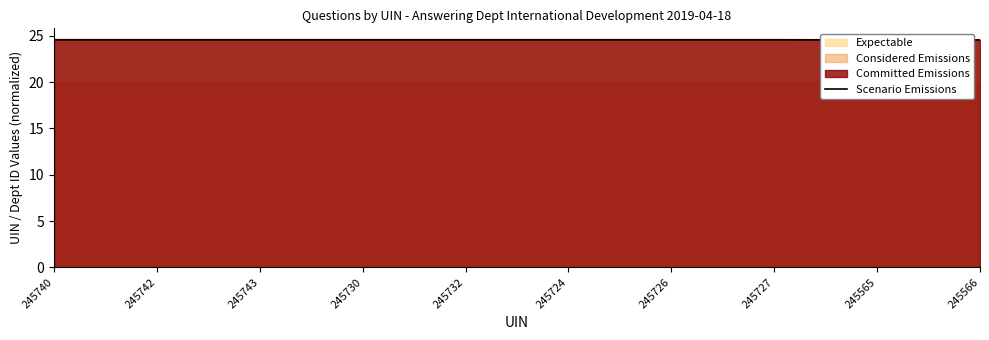

What is the sum of the values at 245742 and 245727?

49.2